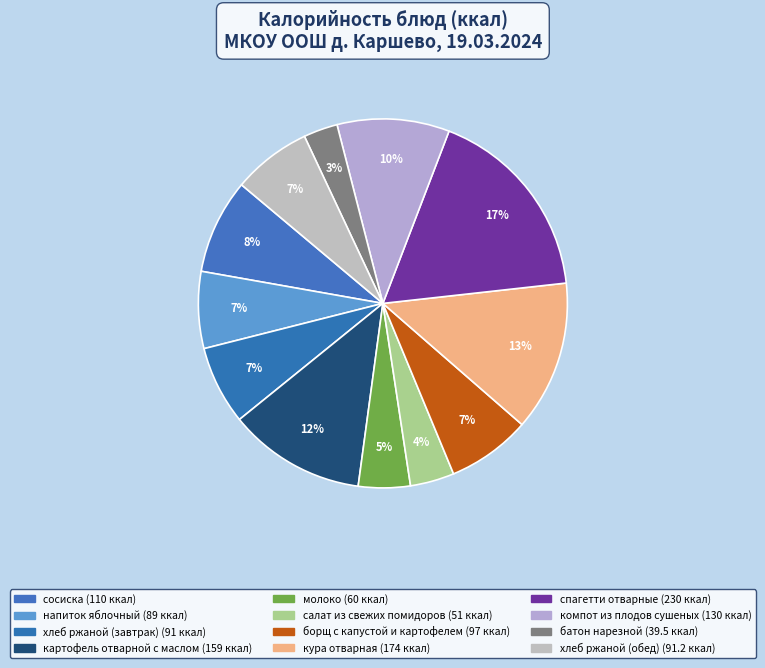

How many segments does this pie chart have?

12